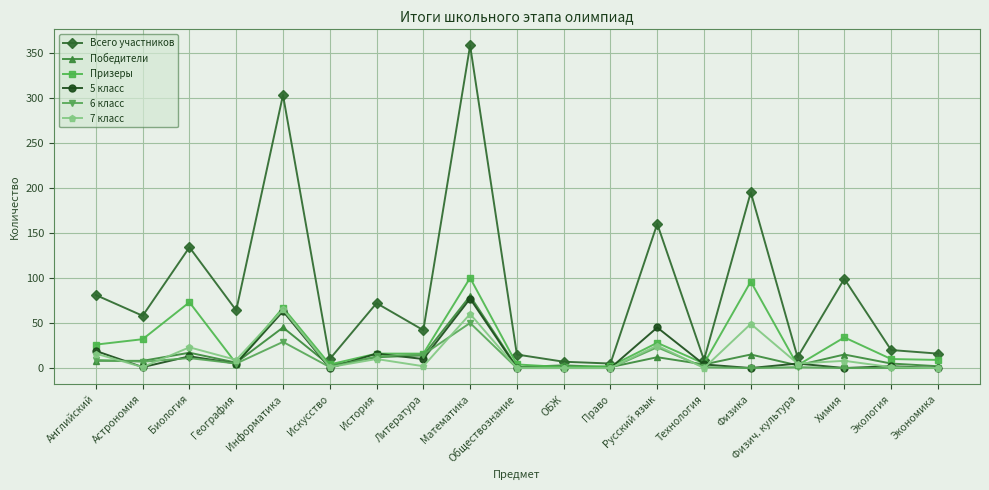

True or false: 7 класс has a value of 86 at Информатика.

False